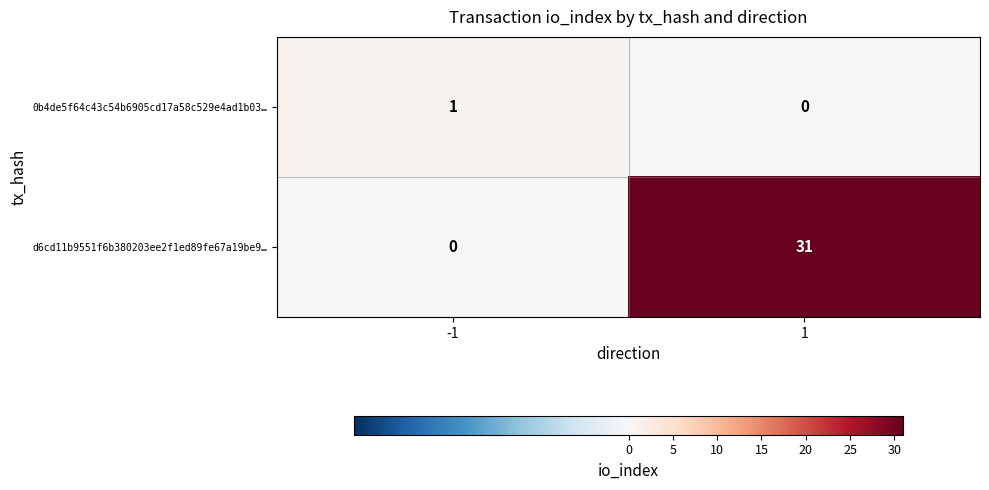

At how many categories does at least one series exceed 19?

1